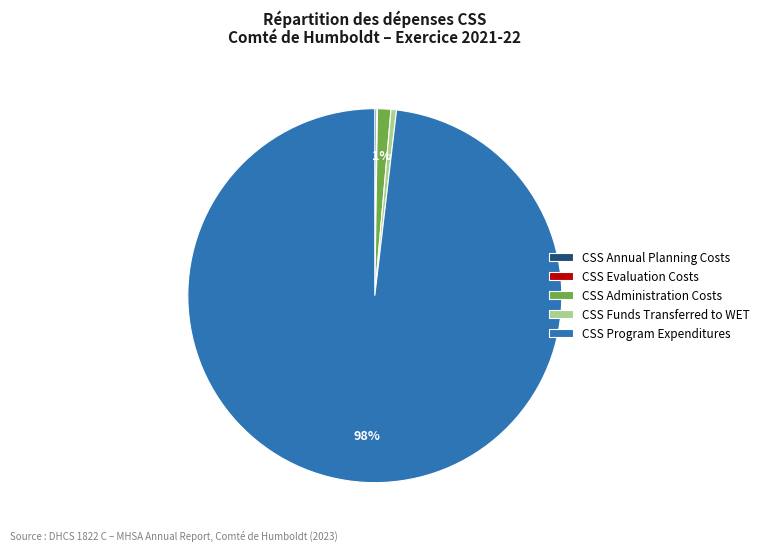

What is the largest slice in the pie chart?

CSS Program Expenditures